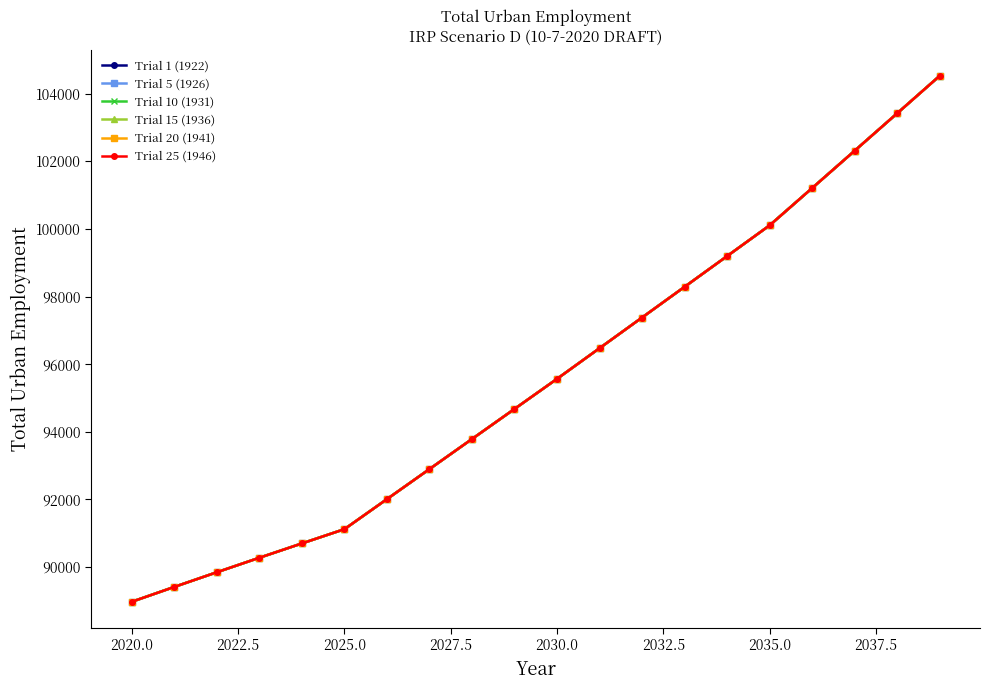

Does the chart display data point markers on the line(s)?

Yes